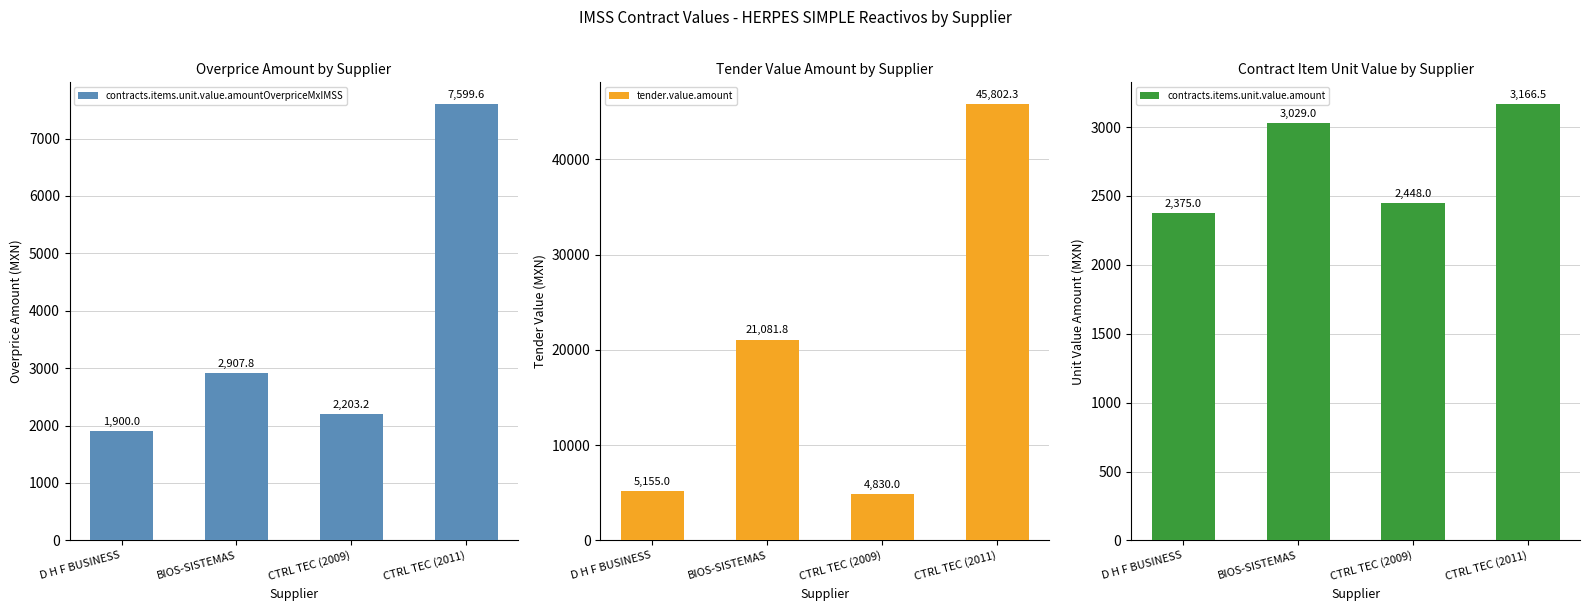

What is the difference between the maximum and minimum values in the contracts.items.unit.value.amountOverpriceMxIMSS series?

5699.6